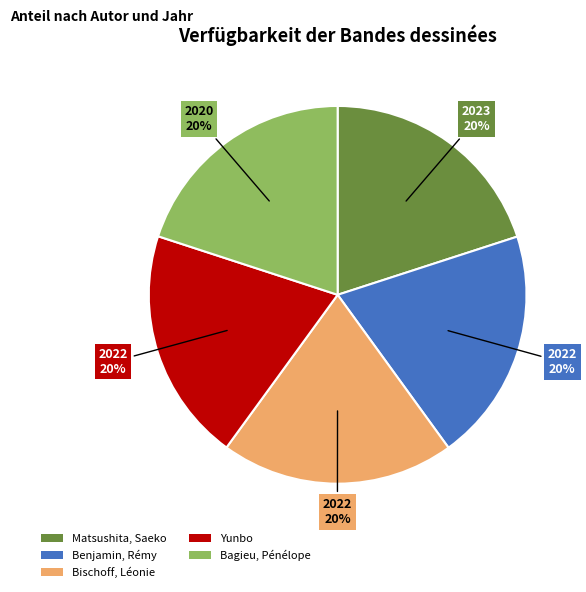

Is Benjamin, Rémy the majority of the pie?

No